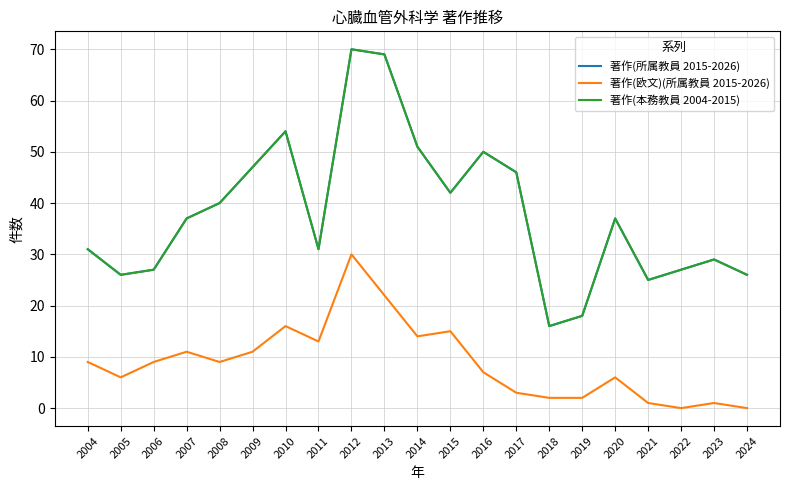

In 著作(所属教員 2015-2026), how many points are higher than both neighbors (excluding endpoints)?

5